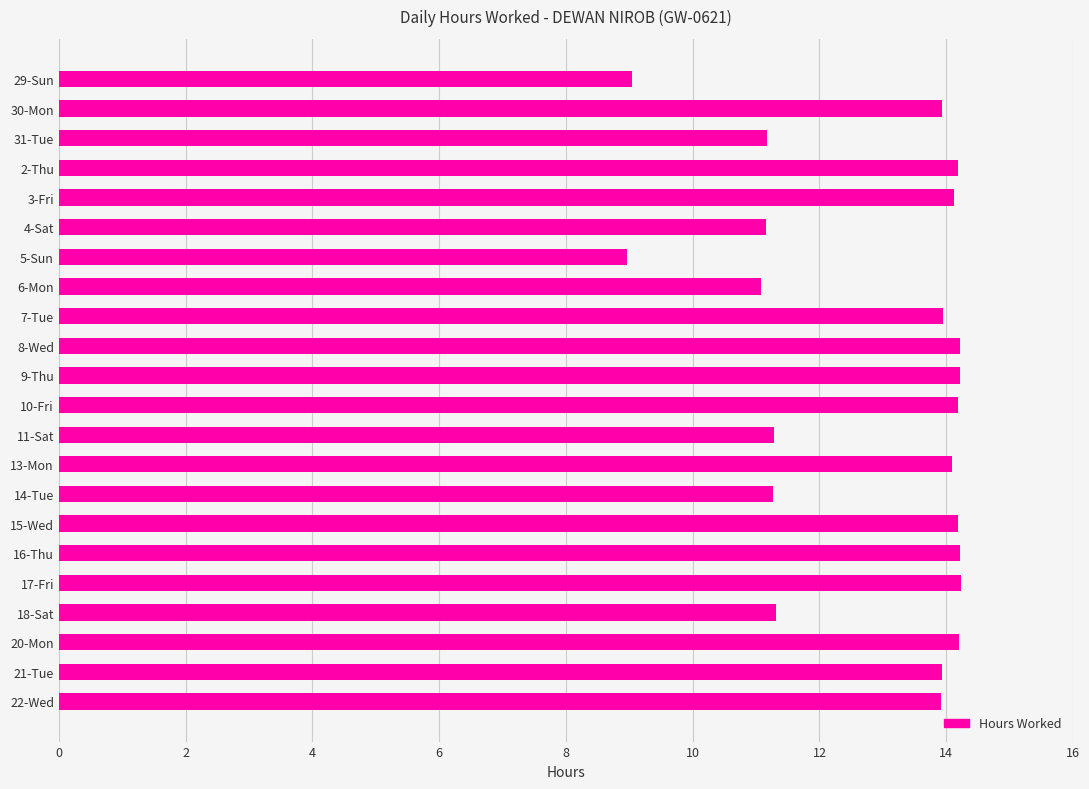

What is the minimum value shown in the chart?

9.0